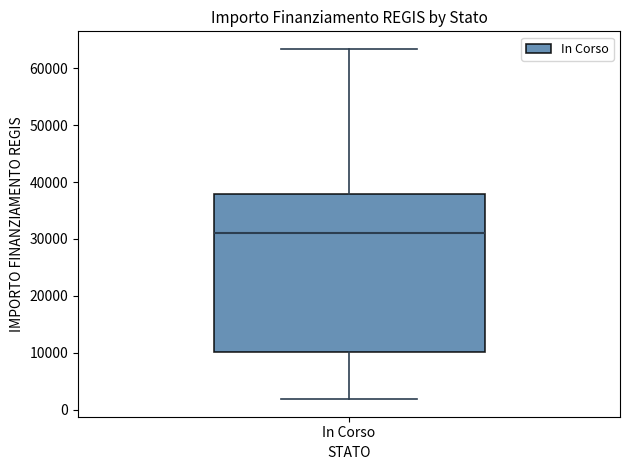

Transcribe this box plot: give where the median line is, the range the box spans, and where the two whiskers end, as read against the y-axis. The values are not printed on the chart, so give them approximately, as read against the axis.

median 31000, box 10000 to 38000, whiskers 2000 to 63000